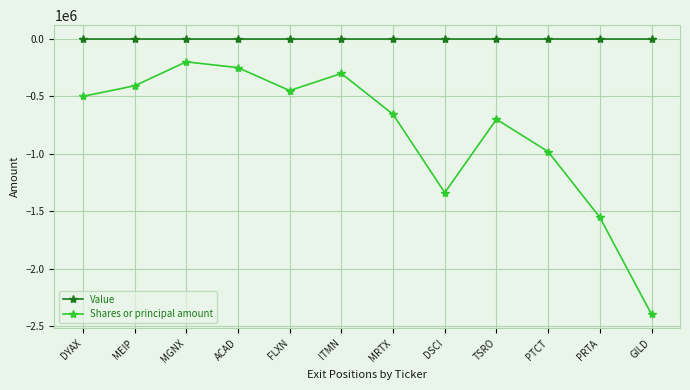

Does the chart display data point markers on the line(s)?

Yes